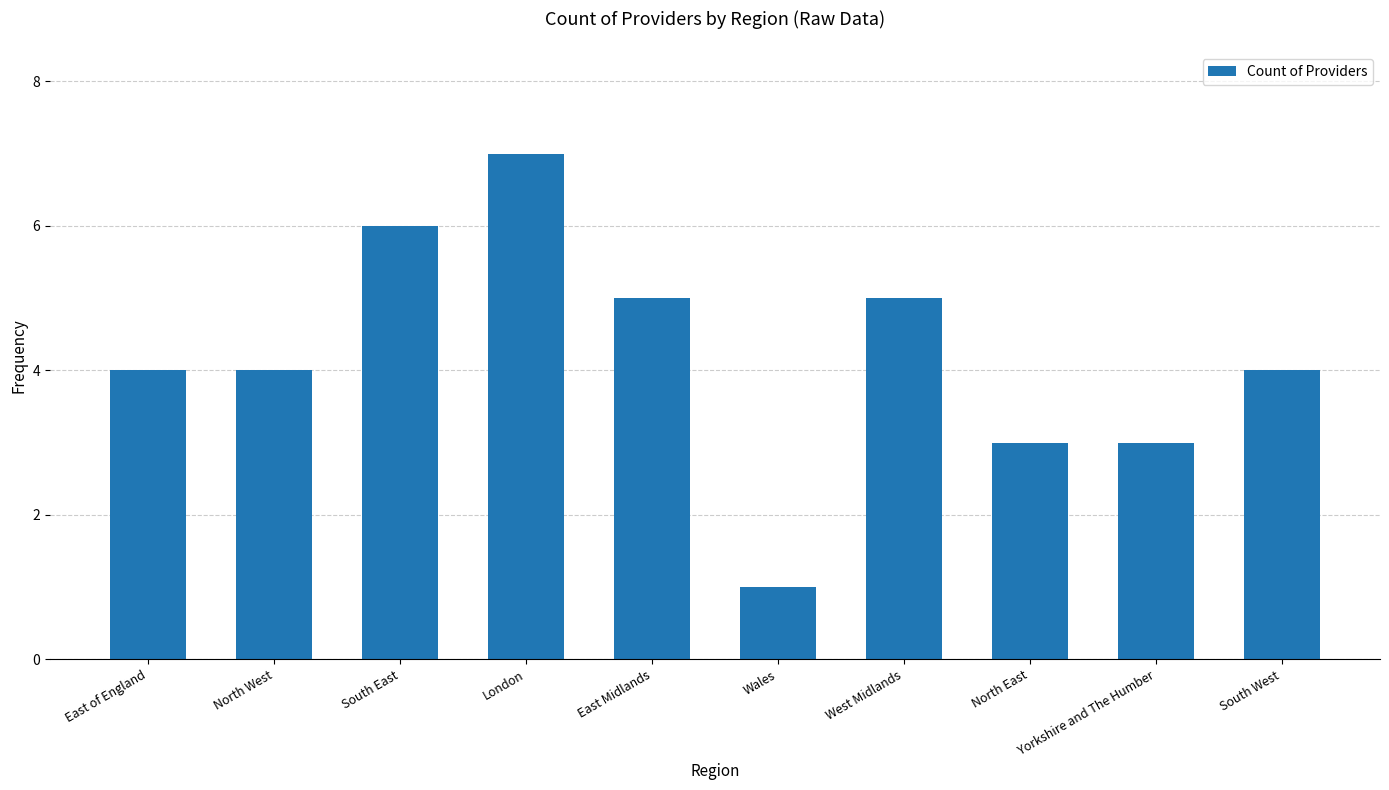

What is the label of the 5th bar from the right?

Wales